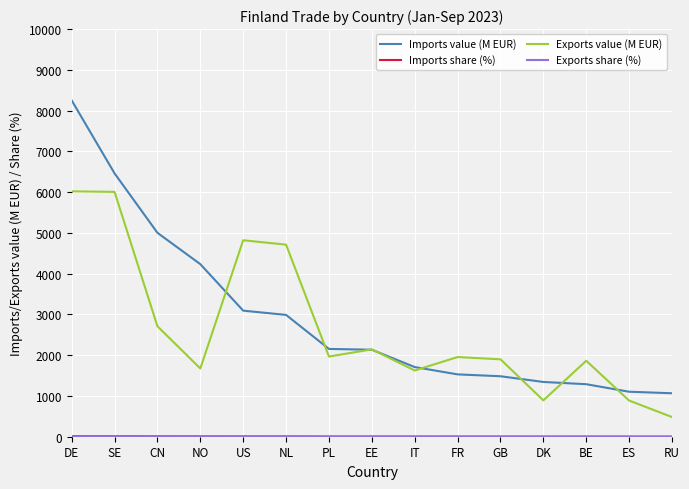

Which series has the widest spread of values?

Imports value (M EUR)